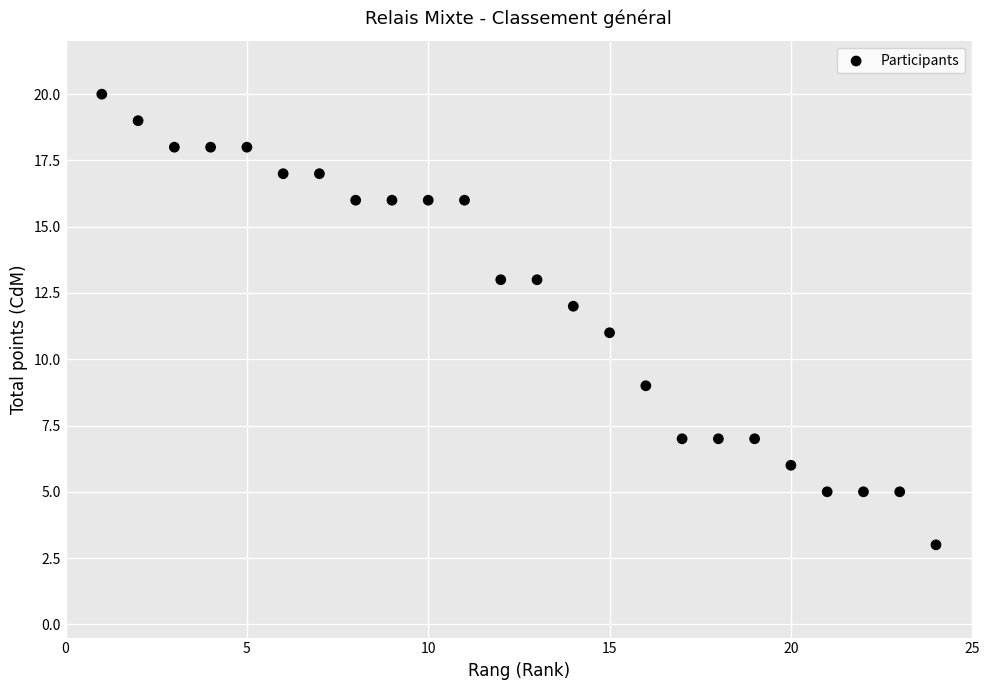

What is the range of X values (max minus min)?

23